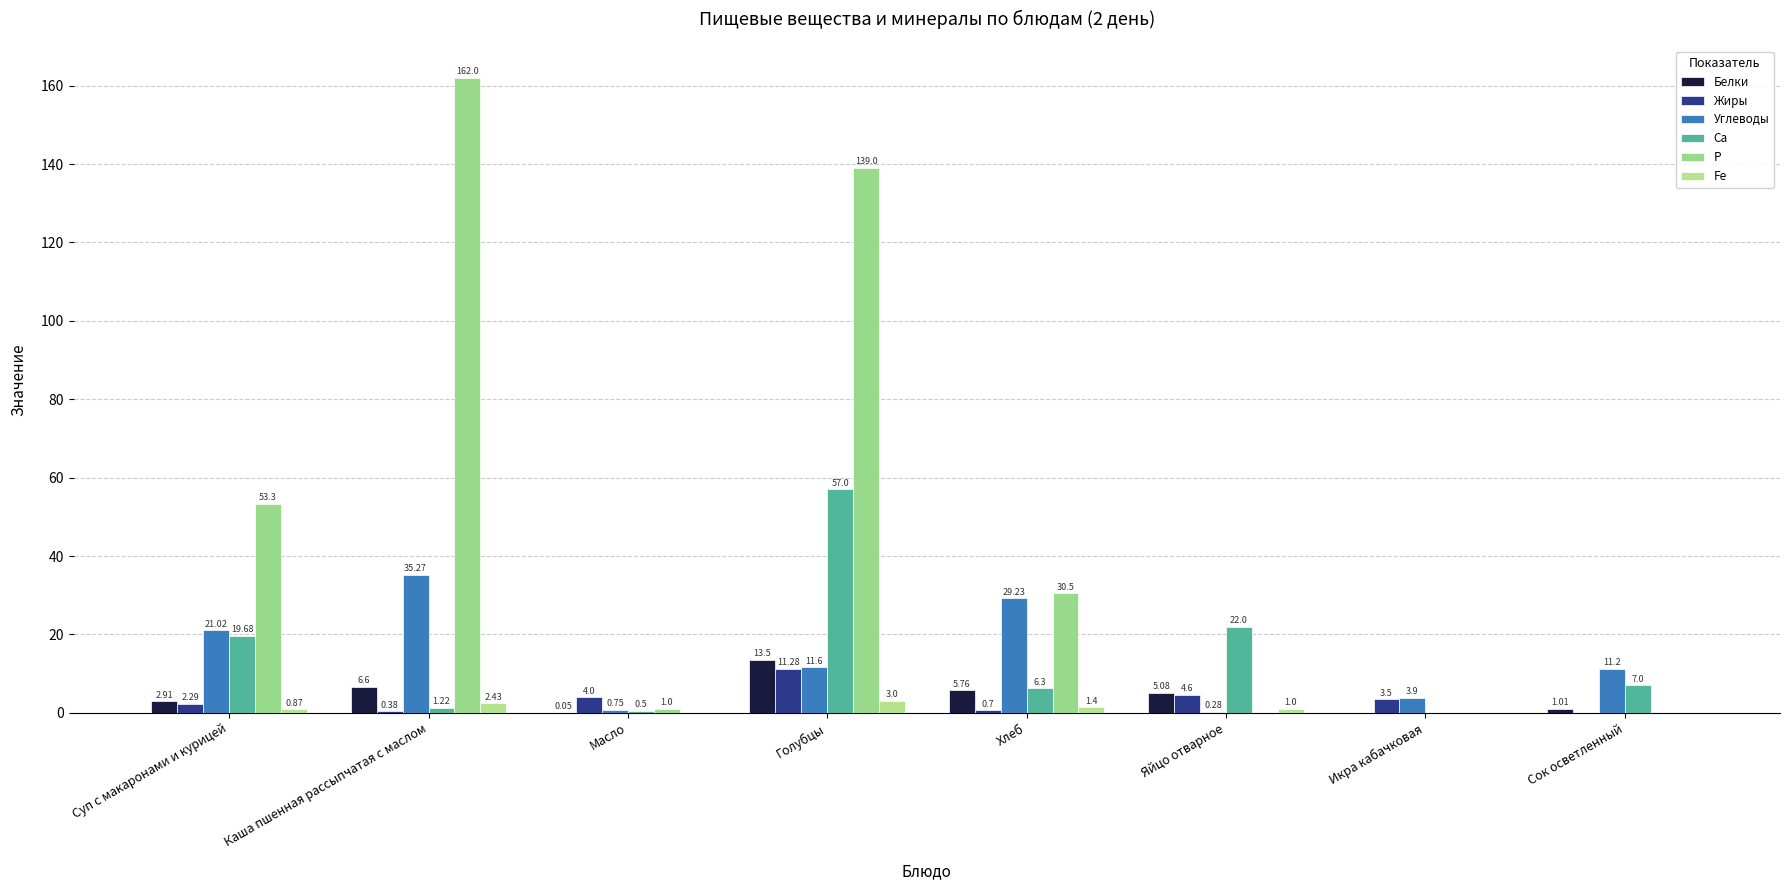

How many distinct data groups are displayed?

6